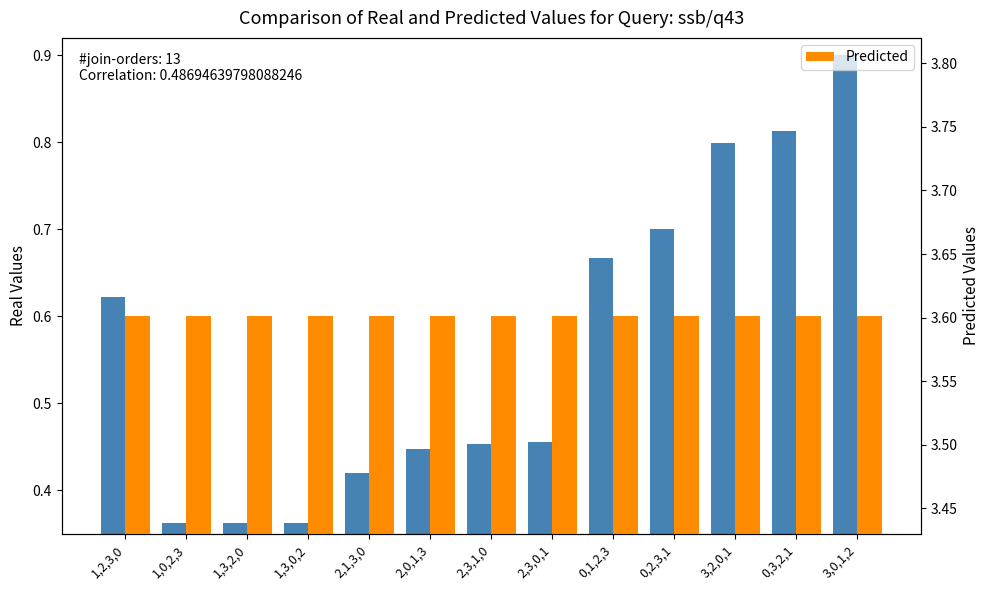

Does the chart contain stacked bars?

No